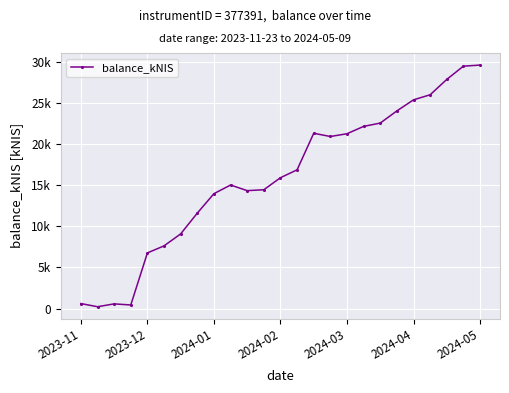

How many distinct data groups are displayed?

1